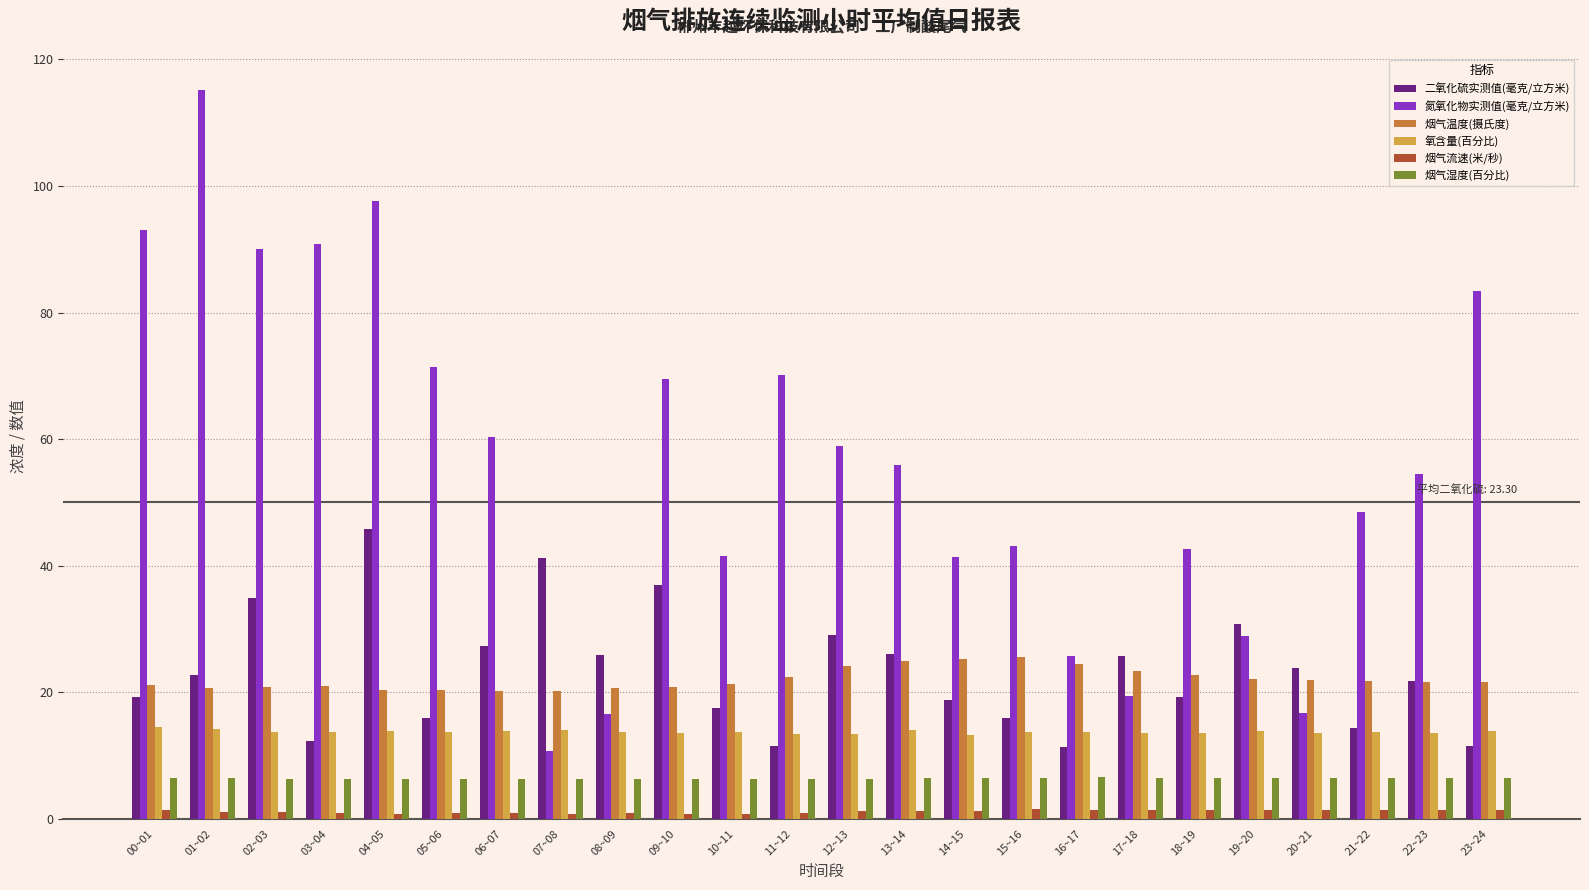

Which series has the largest total across all categories?

氮氧化物实测值(毫克/立方米)